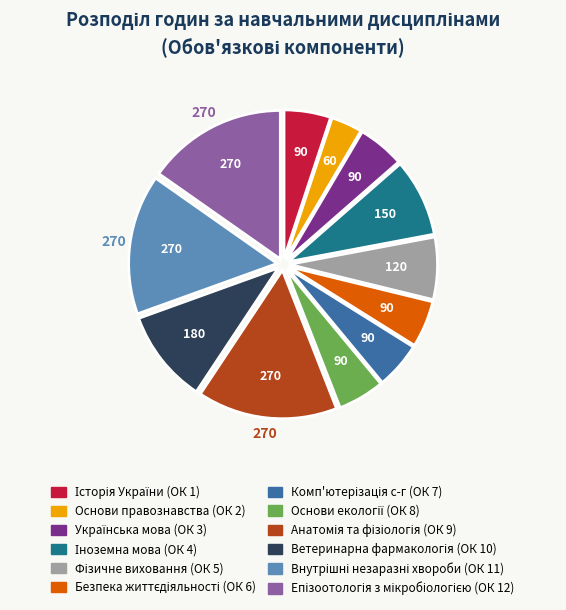

Is there any slice that represents more than half of the pie?

No